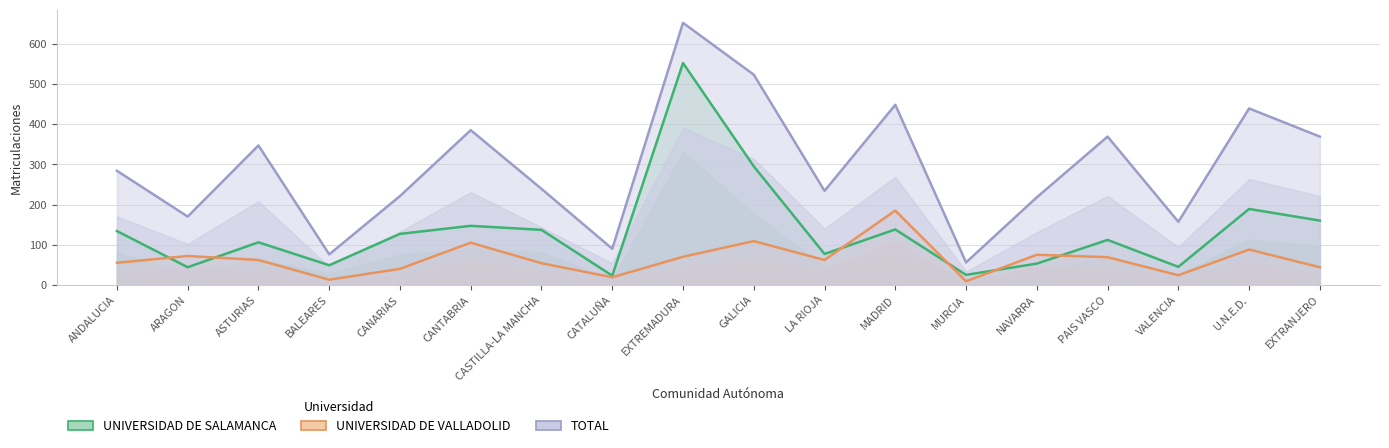

Which series has the largest range (max minus min)?

TOTAL